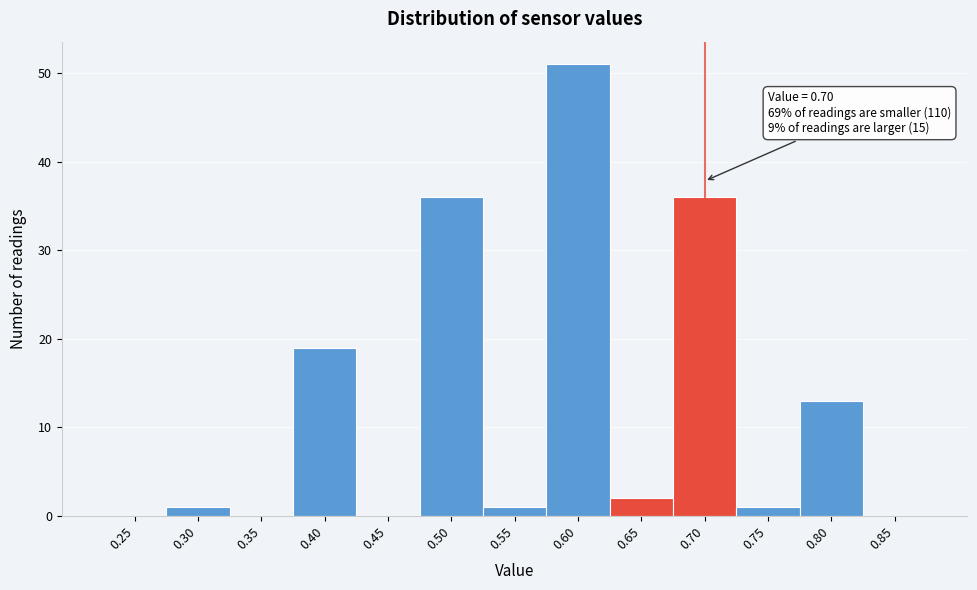

Reading right to left, transcribe all the data shown in this chart.

0.85=0	0.80=13	0.75=1	0.70=36	0.65=2	0.60=51	0.55=1	0.50=36	0.45=0	0.40=19	0.35=0	0.30=1	0.25=0